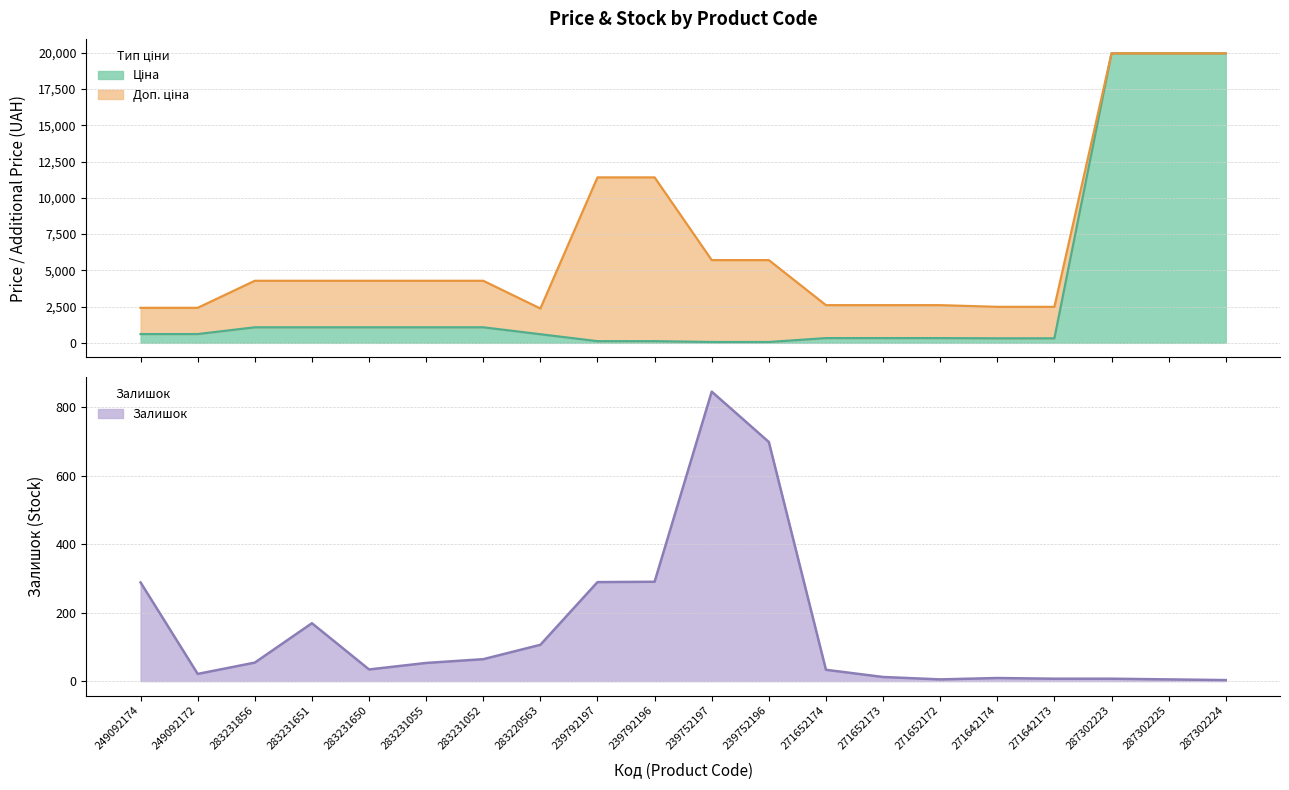

How many lines are shown in the chart?

3